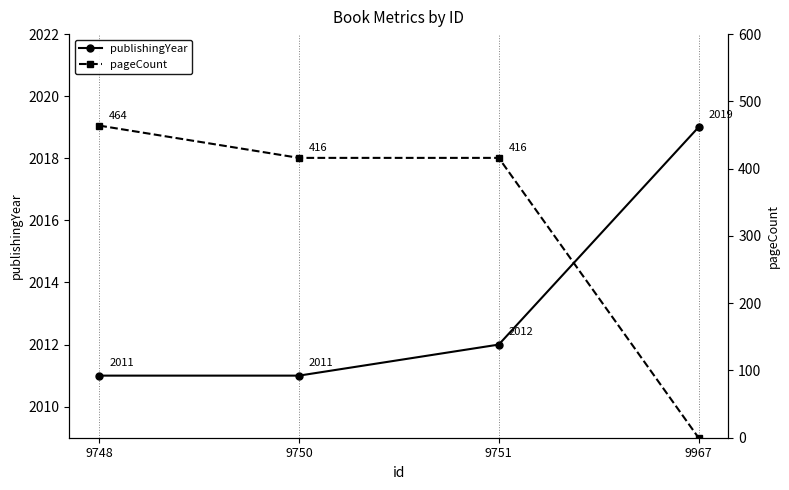

Reading left to right, what are all the values shown in this chart?

publishingYear: 9748=2011	9750=2011	9751=2012	9967=2019
pageCount: 9748=464	9750=416	9751=416	9967=0